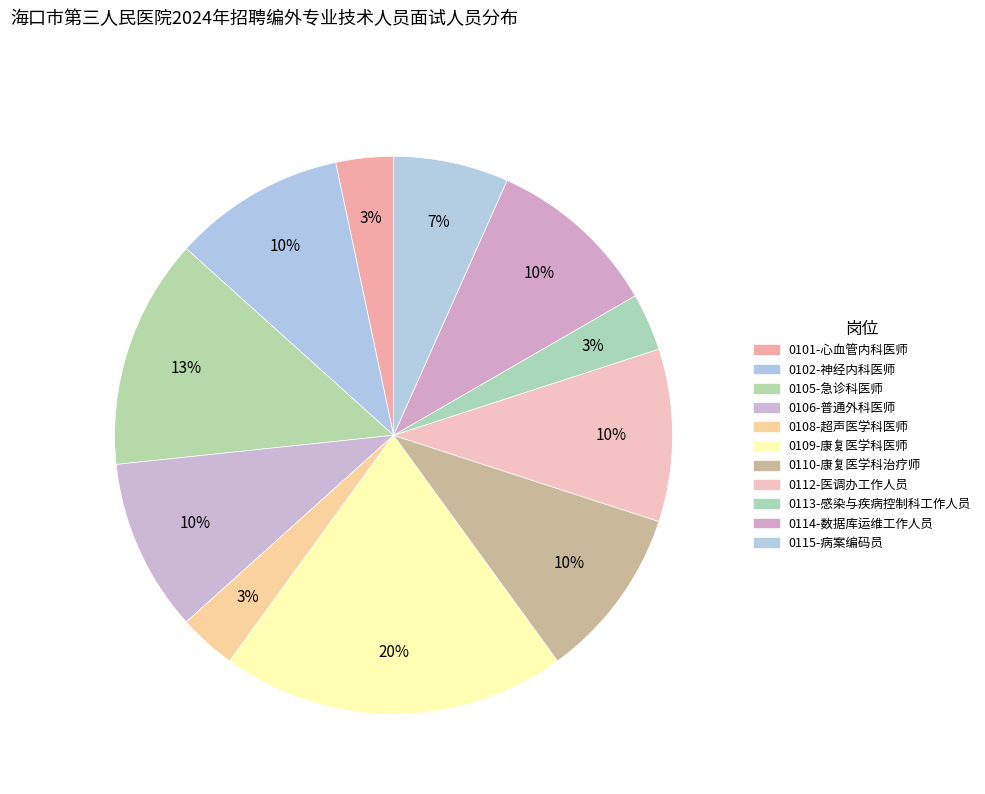

To the nearest percent, what is the difference between the largest and smallest slice percentages?

17%